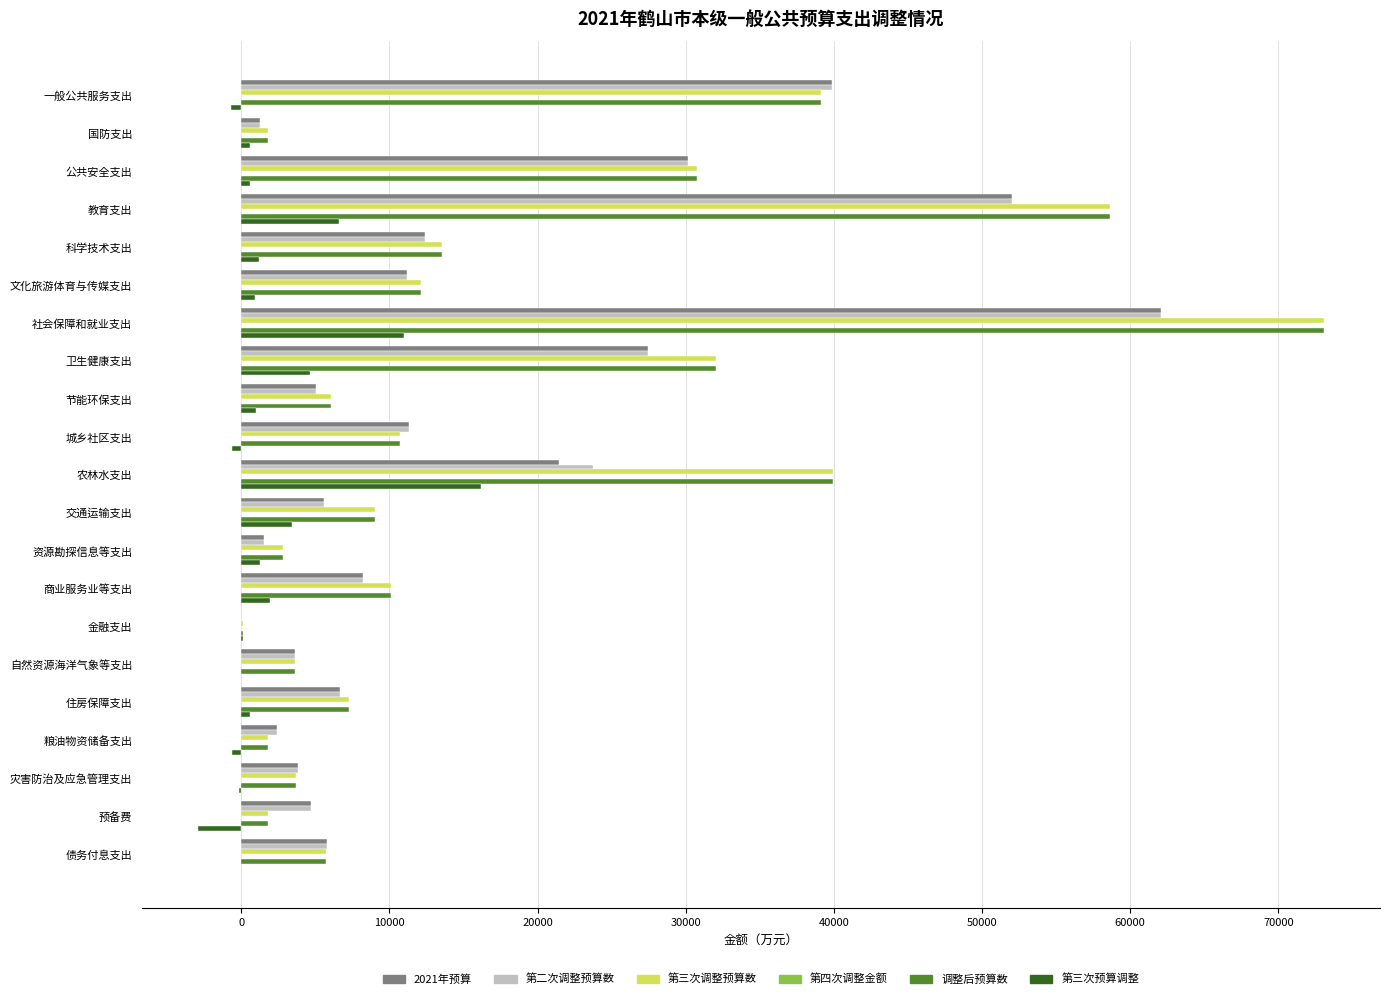

The value of 第三次调整预算数 at 教育支出 is 58645. True or false?

True